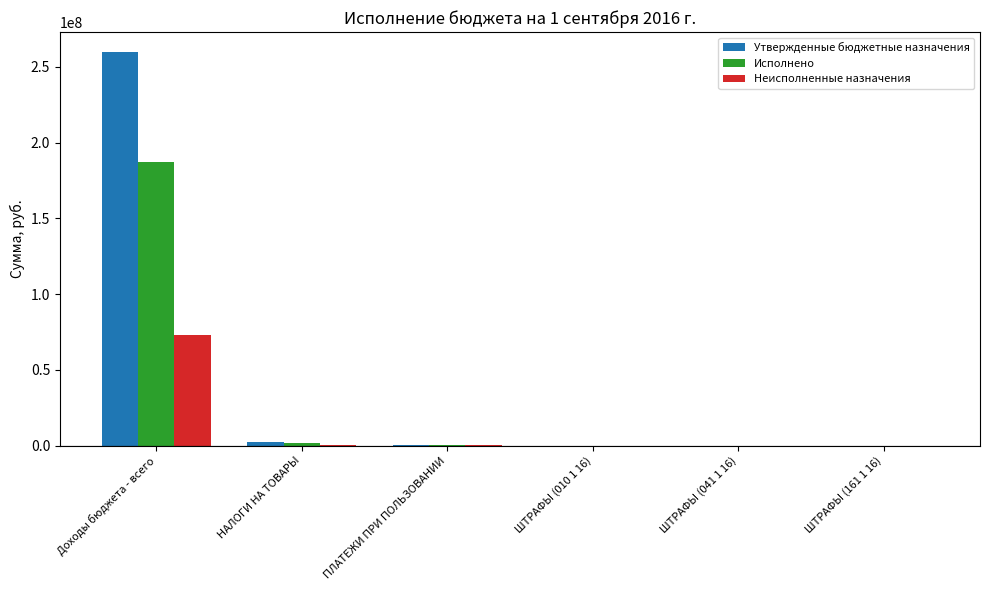

What is the sum of all Утвержденные бюджетные назначения values?

262505178.7